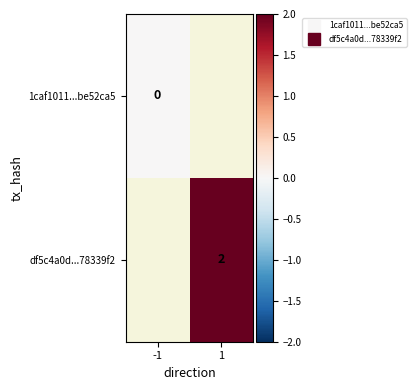

Count the number of categories in the chart.

2